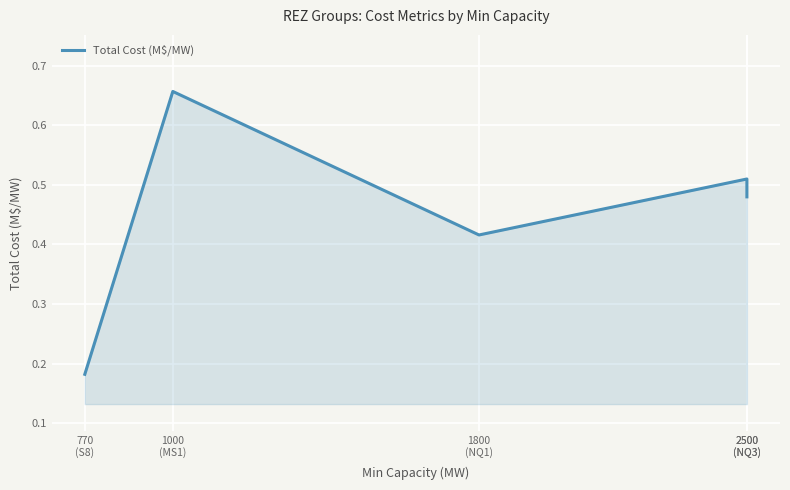

What is the average value?

0.4